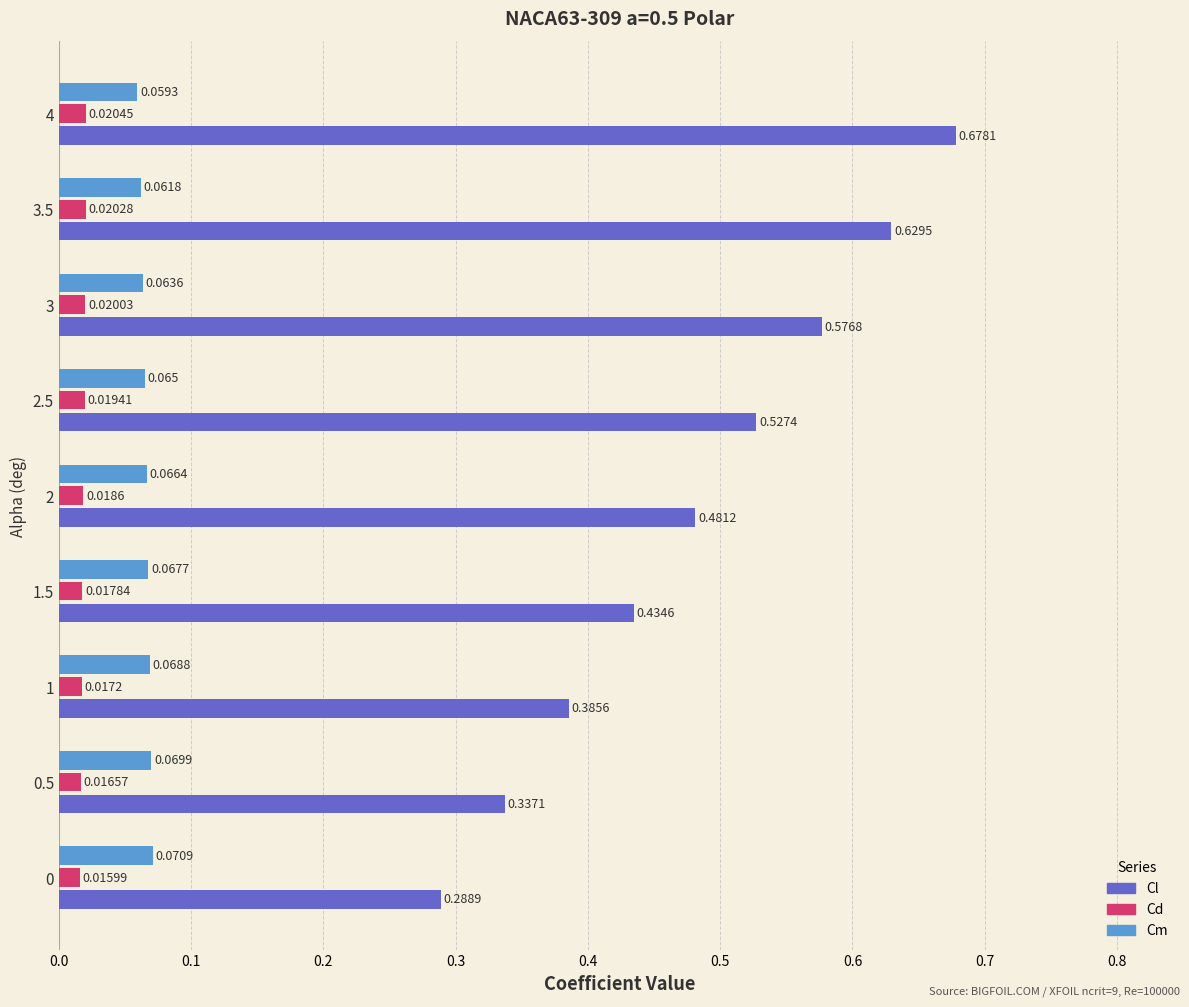

Between 0.5 and 2.5, which series saw the biggest shift?

Cl